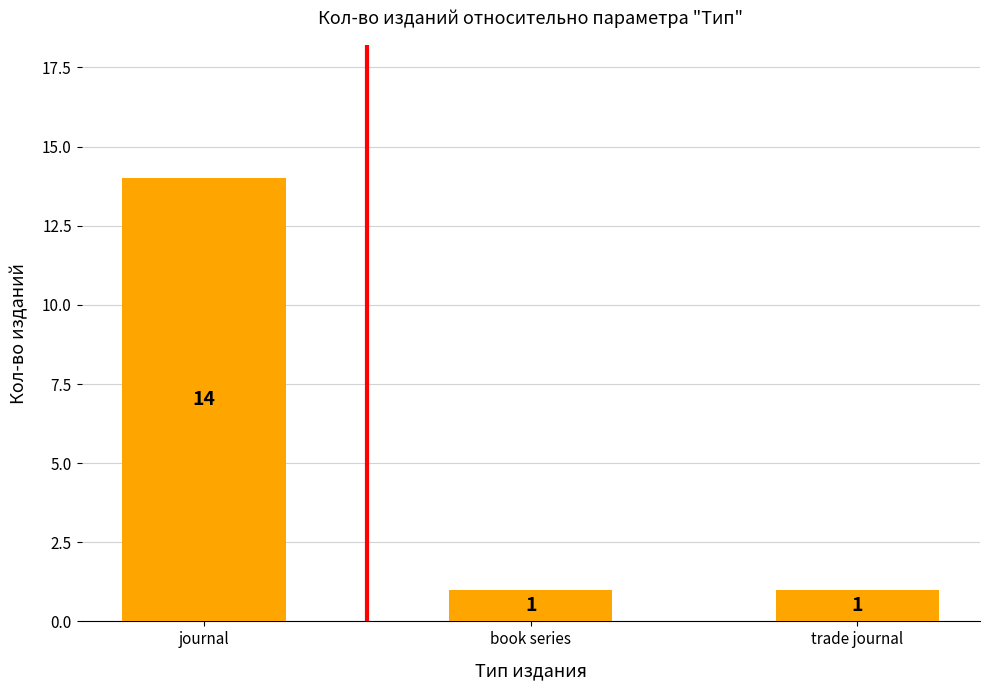

What position from the left is trade journal?

3